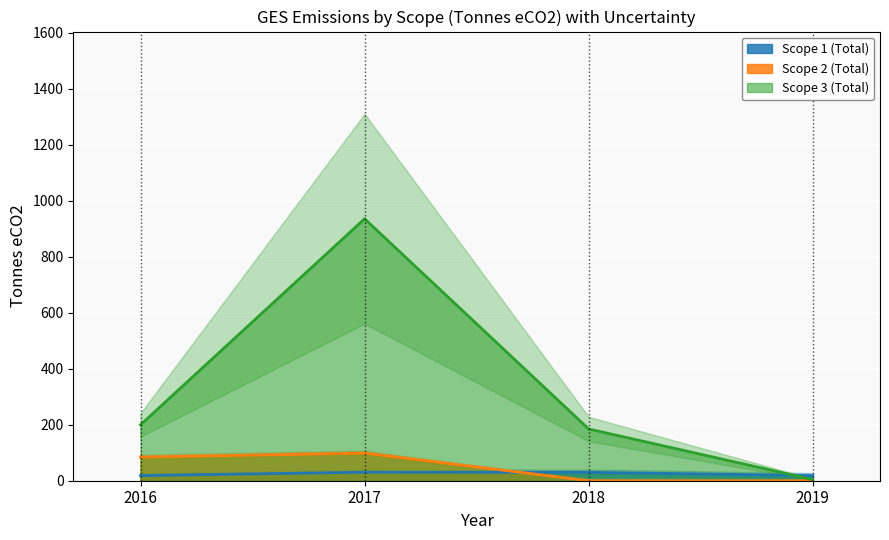

Reading left to right, list all the values displayed in this chart.

Scope 1 (Total): 18.4	30.4	30.0	18.4
Scope 2 (Total): 84.6	98.6	0.1	0.0
Scope 3 (Total): 199.7	935.9	184.9	4.3